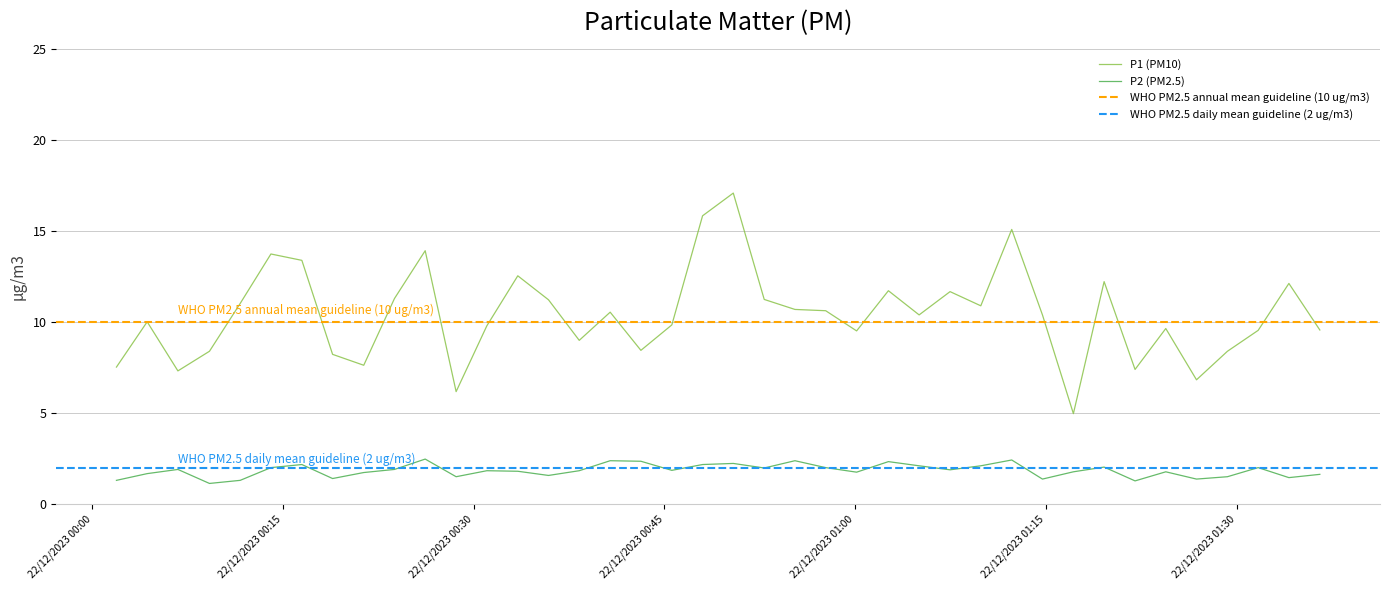

What is the total value across all series at 2023-12-22T00:09:13?

9.5